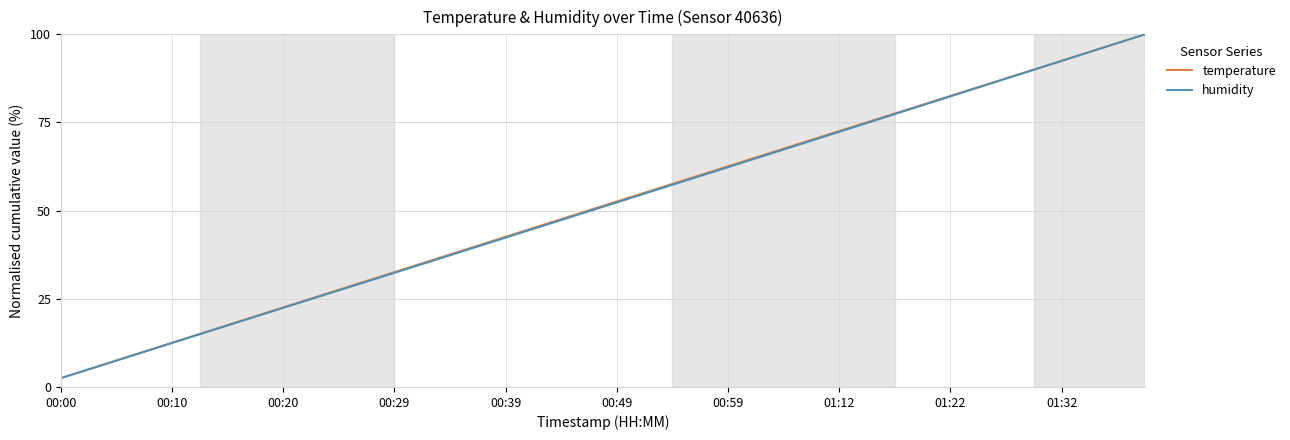

What is the difference between the second highest and minimum values in the temperature series?

95.0